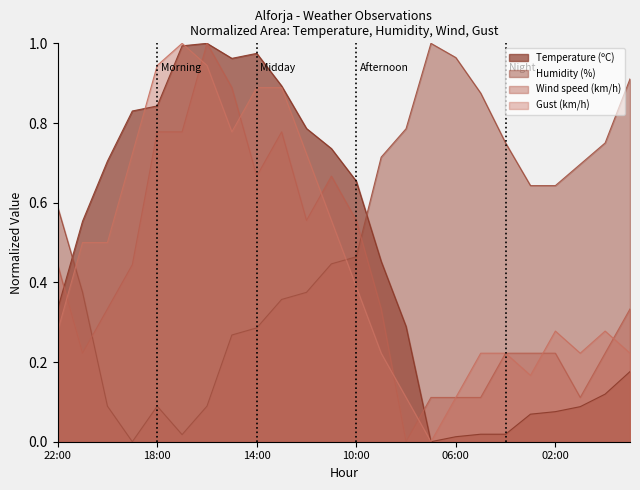

Is the value of Humidity (%) at 06:00 greater than the value of Wind speed (km/h) at 00:00?

Yes